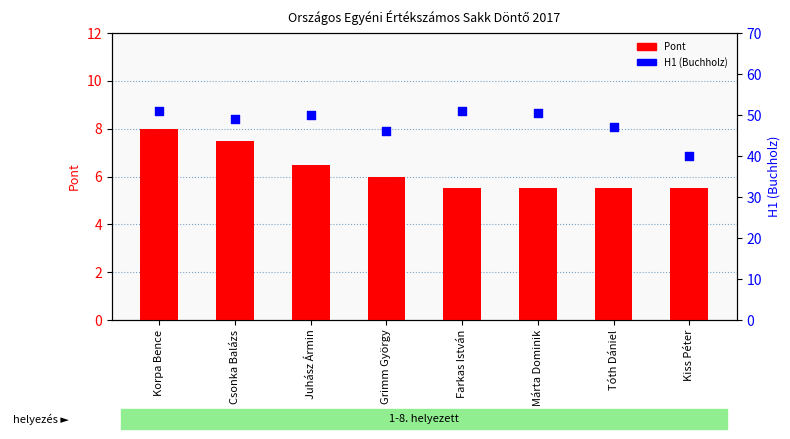

Which series has the largest Y range (max minus min)?

H1 (Buchholz)